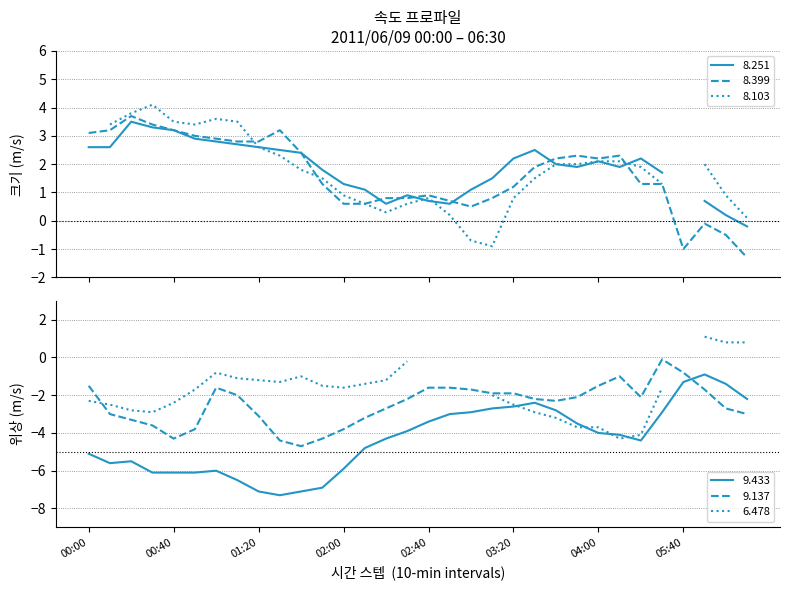

What is the highest value of the 9.433 series?

-0.9